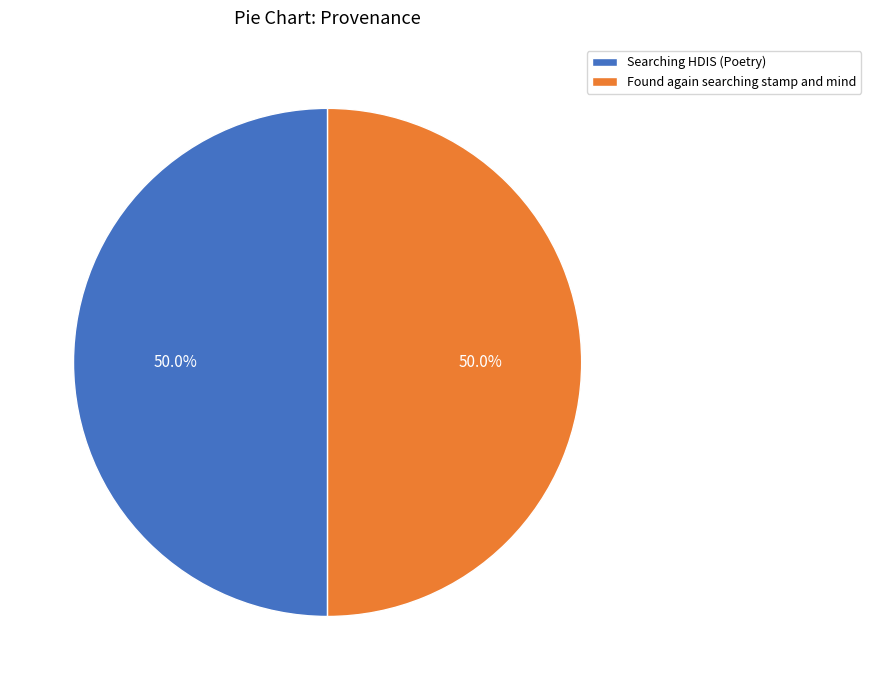

How many segments does this pie chart have?

2